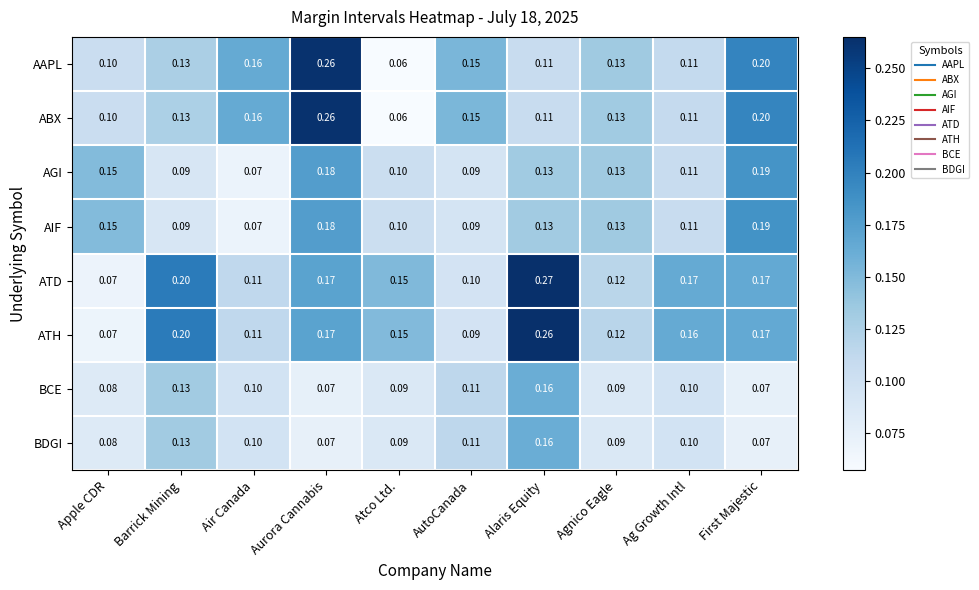

Which category has the lowest value across all series?

Atco Ltd.